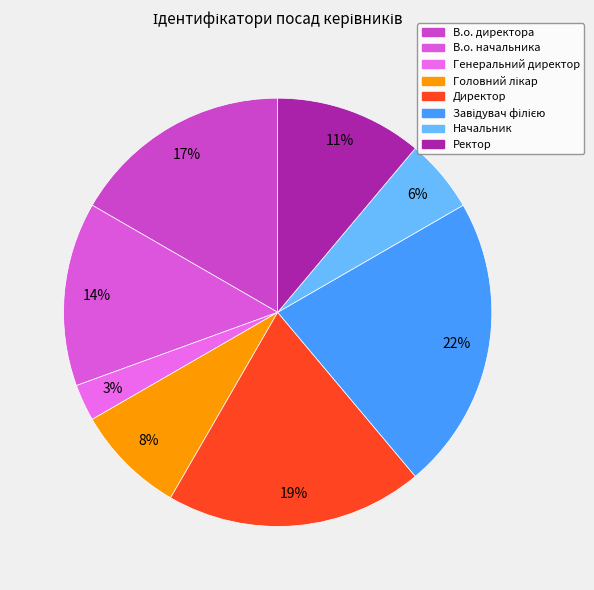

To the nearest percent, what is the difference between the largest and smallest slice percentages?

19%